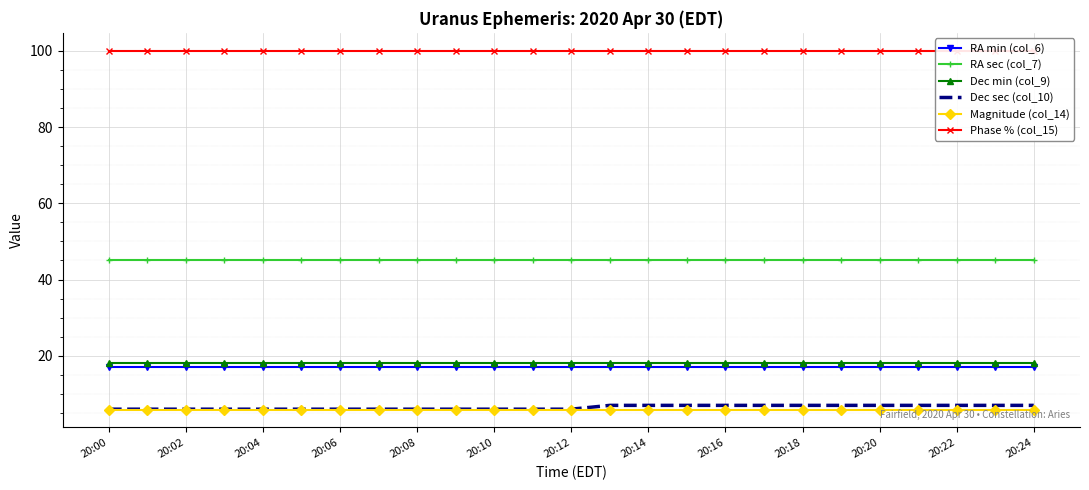

True or false: RA sec (col_7) and Dec min (col_9) cross at least once.

False